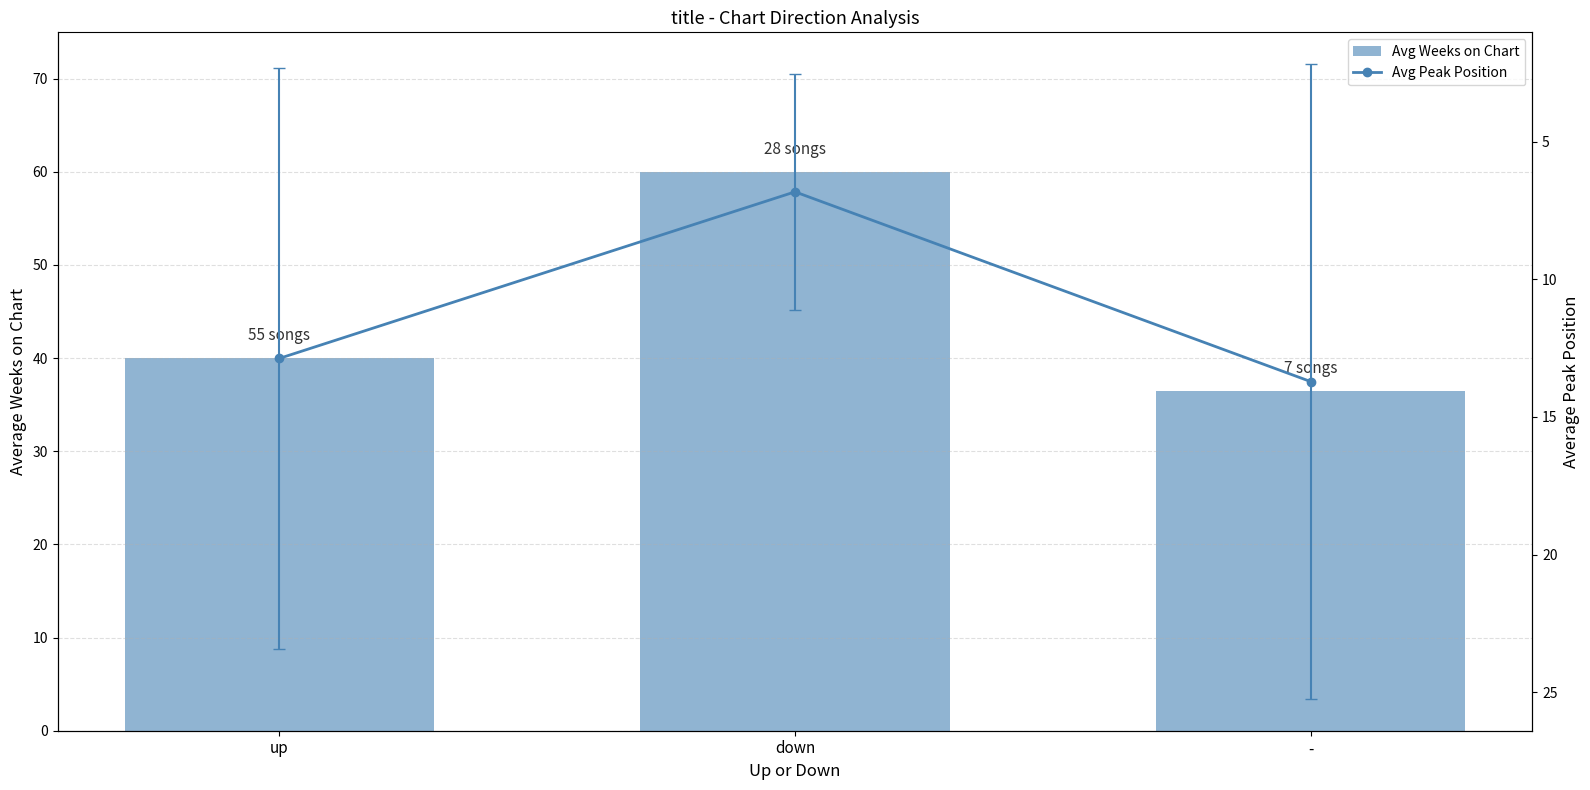

What is the label of the 1st bar from the left?

up